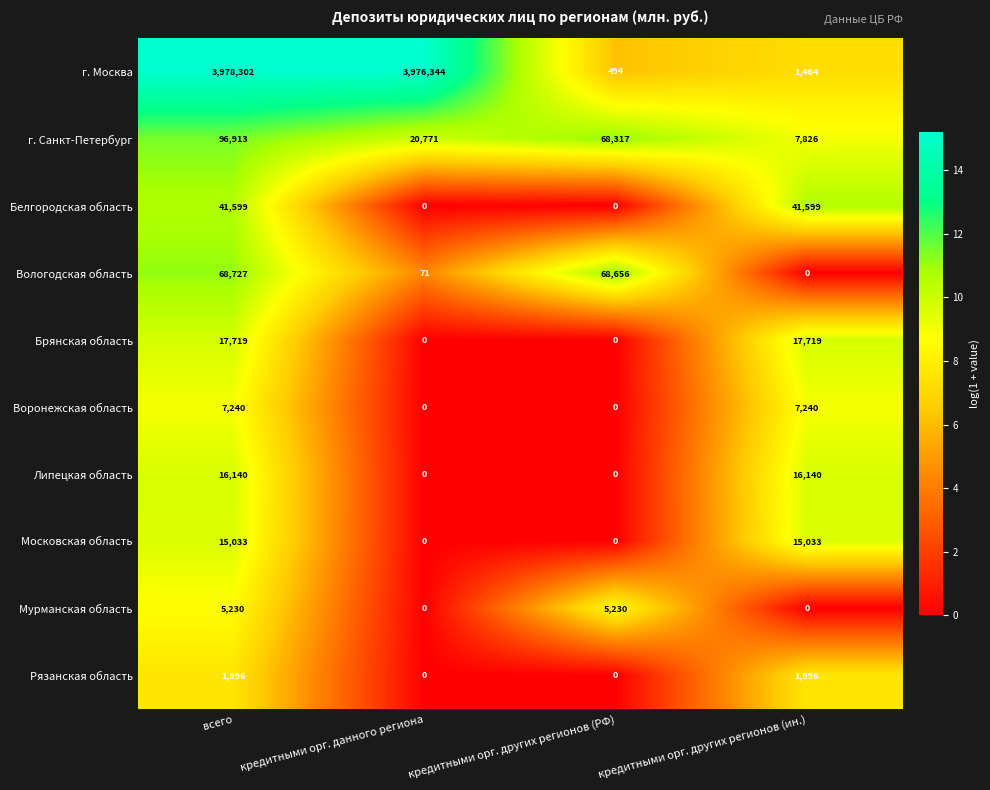

What is the difference between the maximum and minimum values in the Мурманская область series?

5230